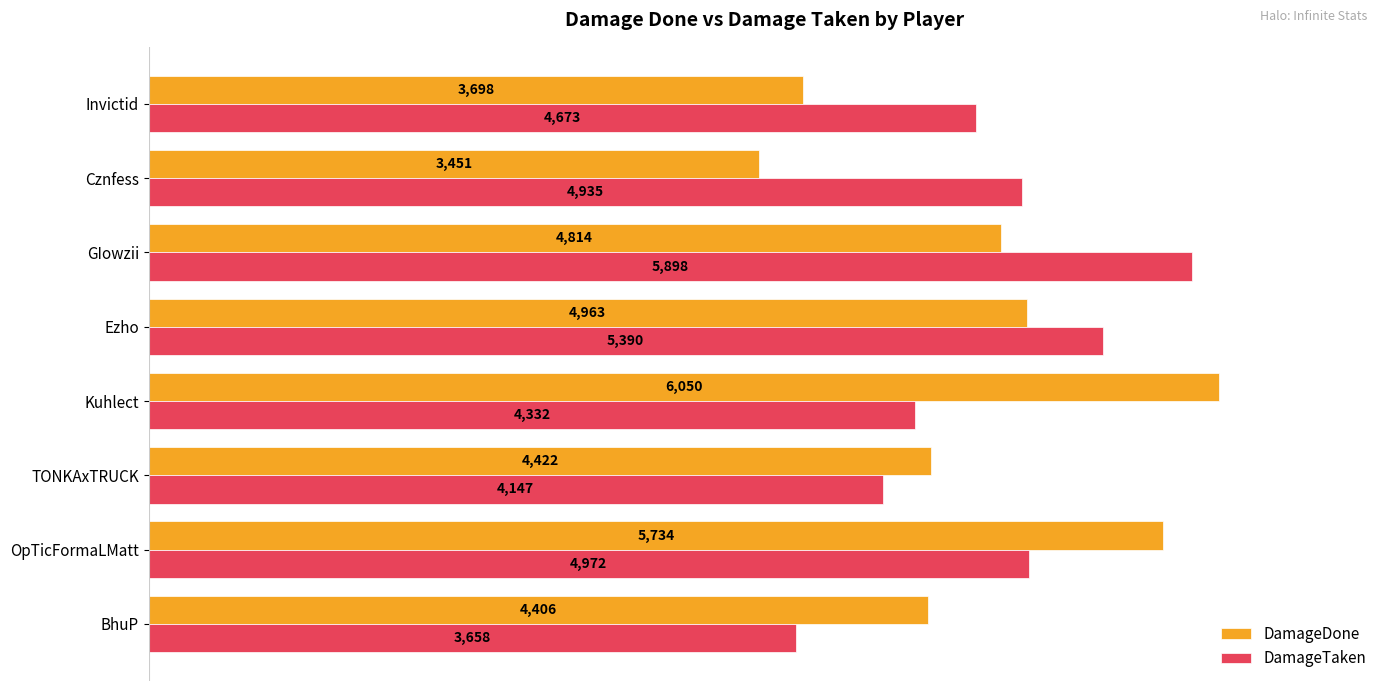

List the labels in order of DamageDone value, smallest first.

Cznfess, Invictid, BhuP, TONKAxTRUCK, GIowzii, Ezho, OpTicFormaLMatt, Kuhlect